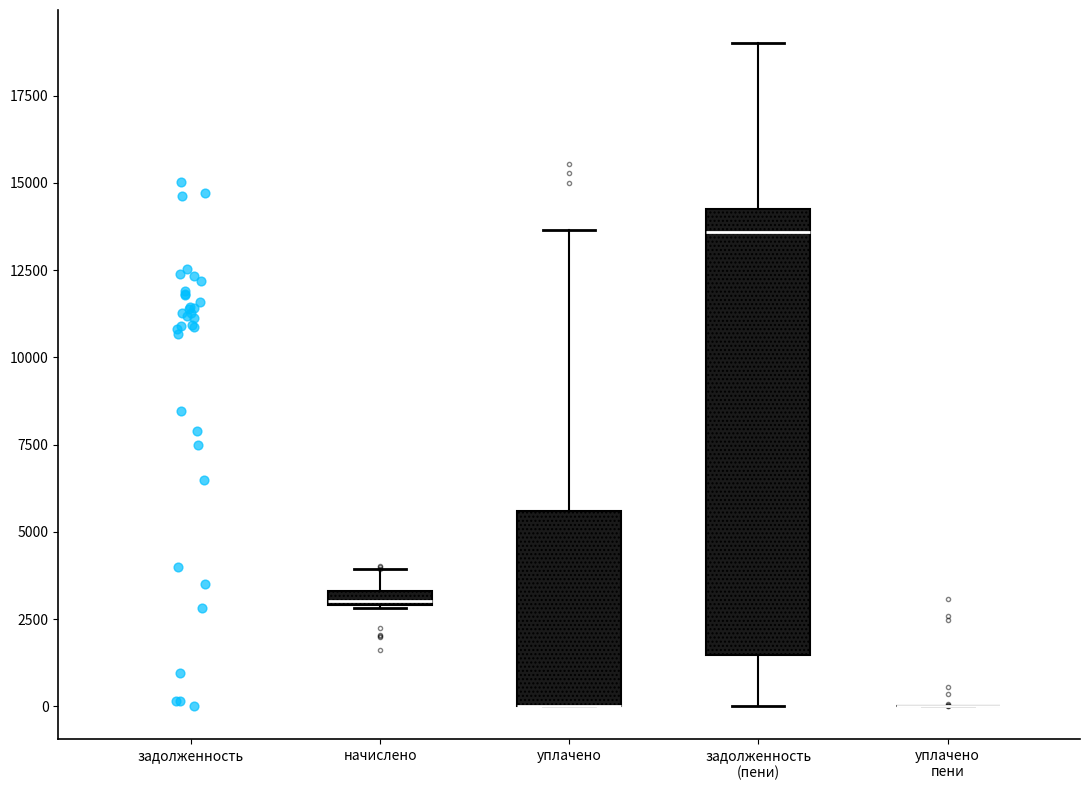

Where is the lower edge of the box for задолженность (пени) on the y-axis? The values are not printed on the chart, so give them approximately, as read against the axis.

1500